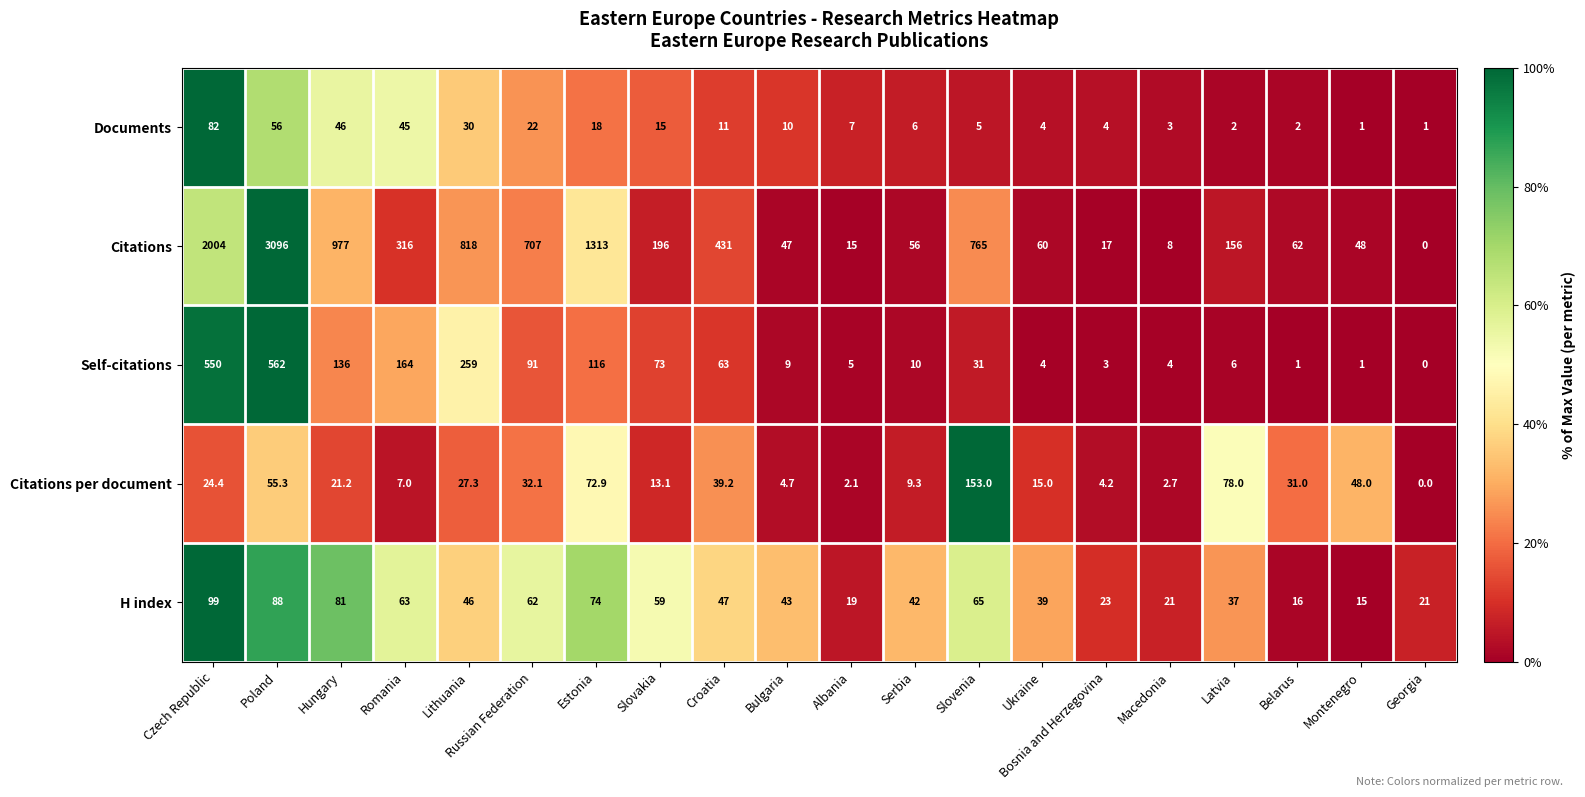

What is the greatest value displayed?

3096.0